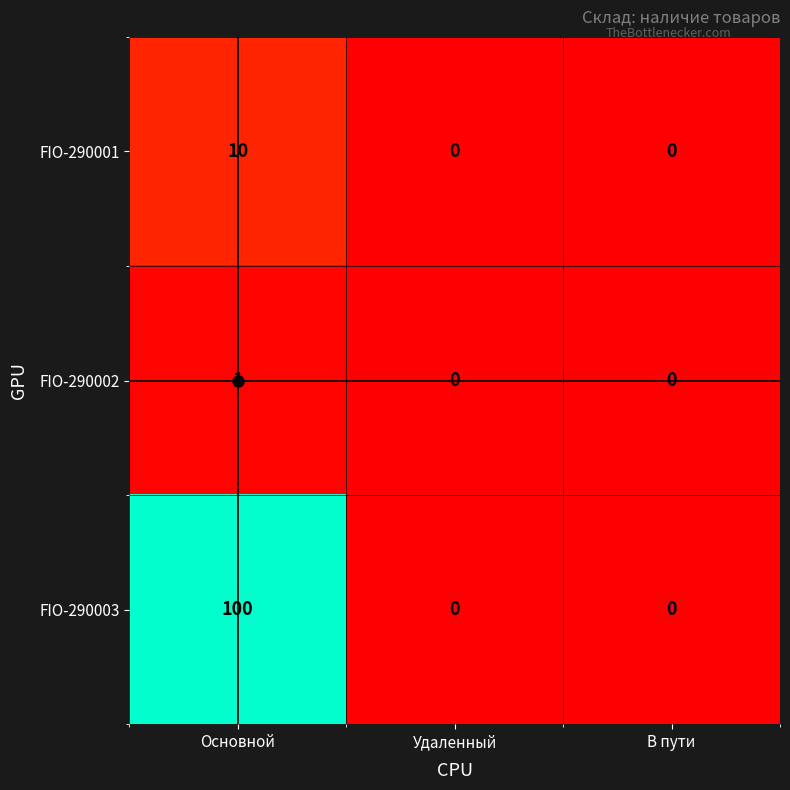

At Основной, list the series in order from largest to smallest.

FIO-290003, FIO-290001, FIO-290002